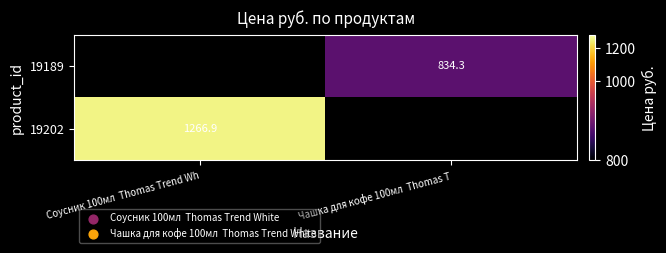

Is it true that 19189 equals 834.3 at Чашка для кофе 100мл  Thomas T?

True